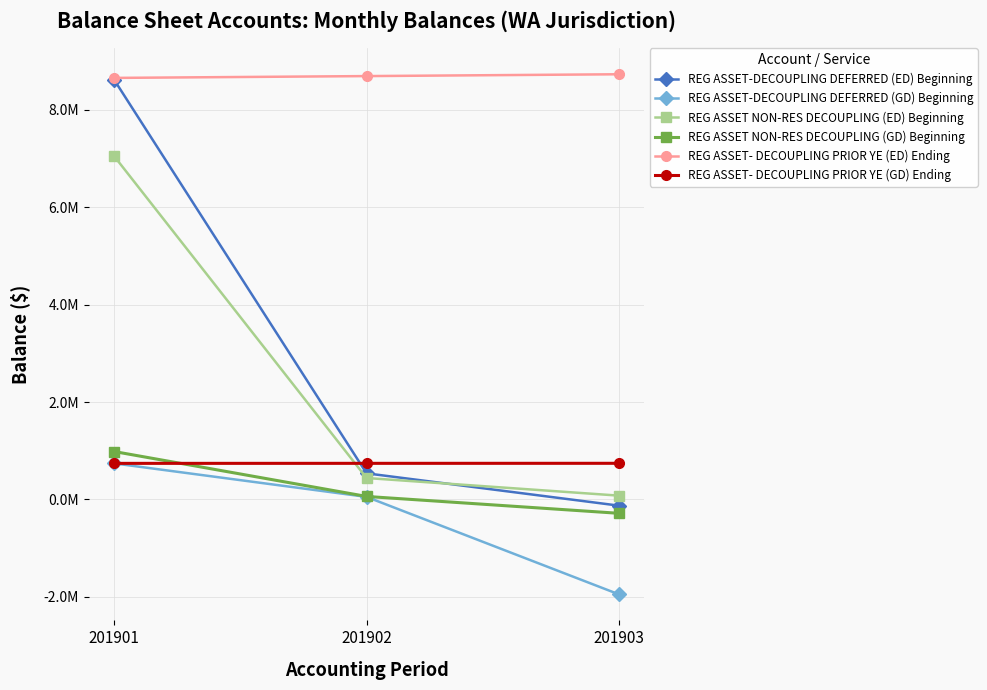

What is the average value of the REG ASSET- DECOUPLING PRIOR YE (GD) Ending series?

741779.9